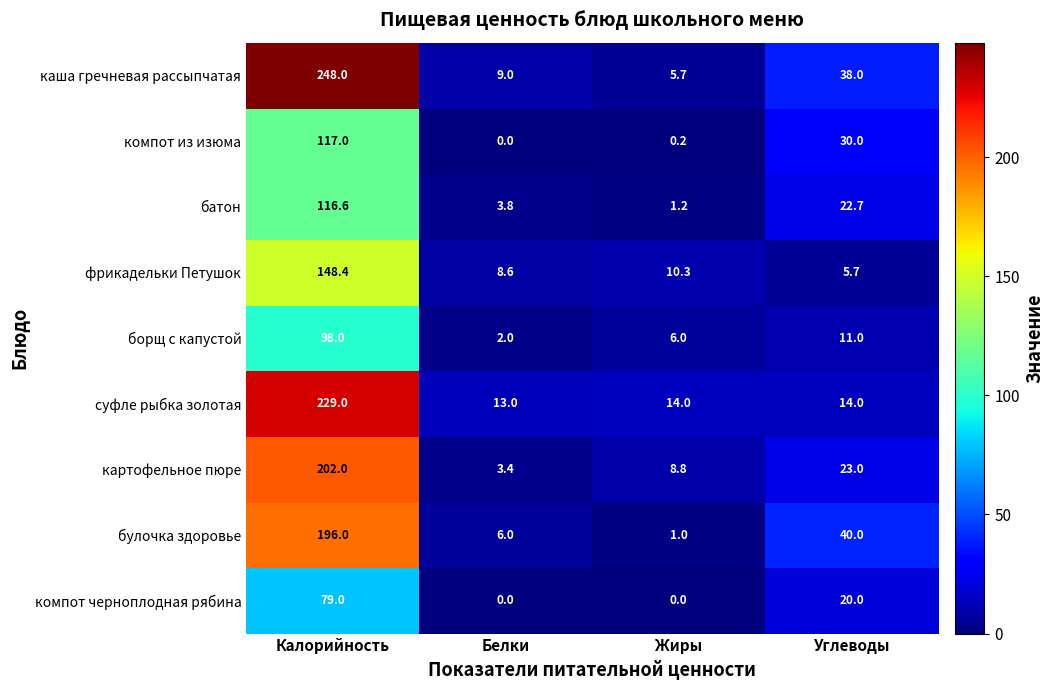

Where is борщ с капустой nearest to the value 50?

Углеводы